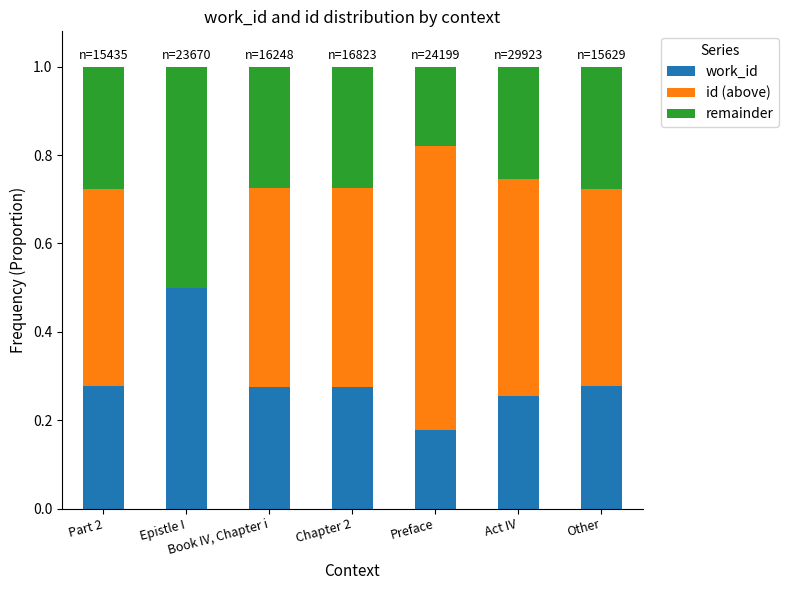

What is the sum of all work_id values?

2.0